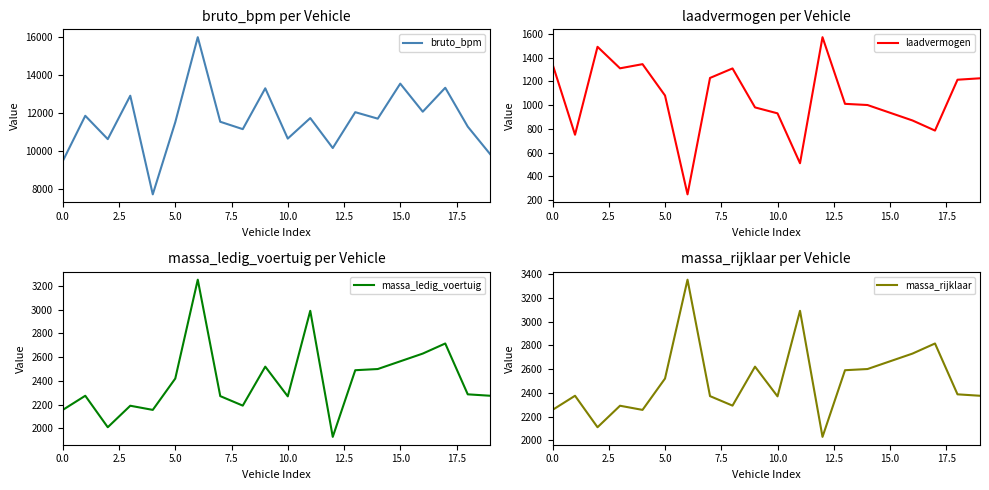

How many values in the massa_ledig_voertuig series are below 2287?

10